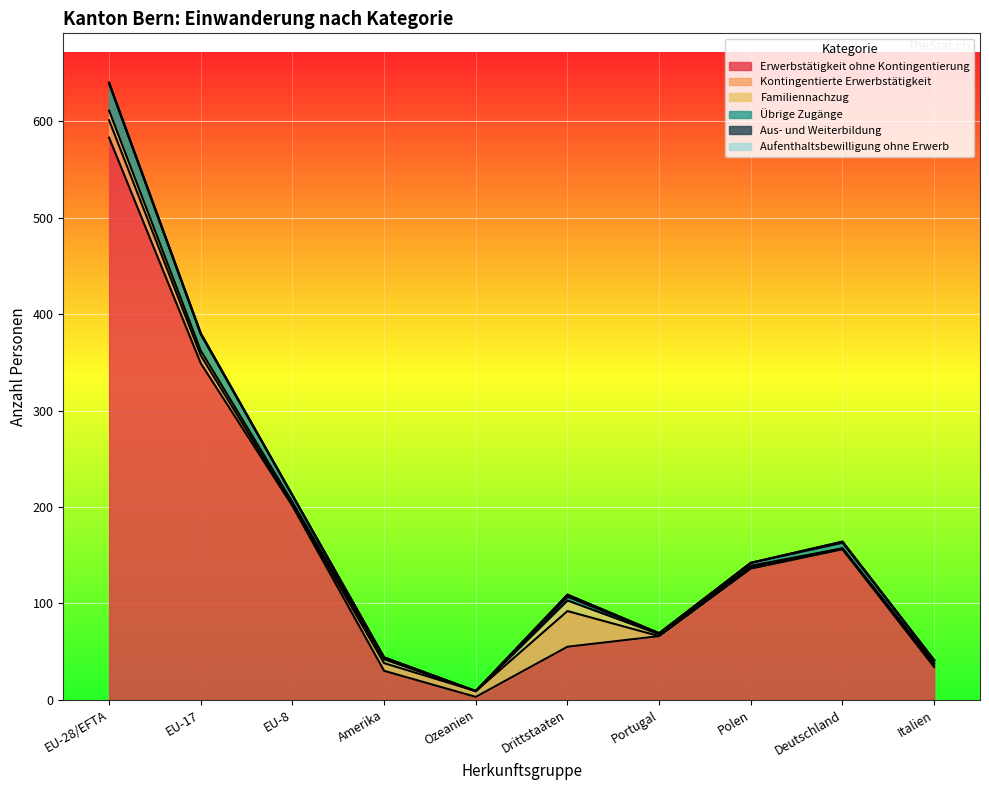

What is the difference between the maximum and minimum values in the Erwerbstätigkeit ohne Kontingentierung series?

580